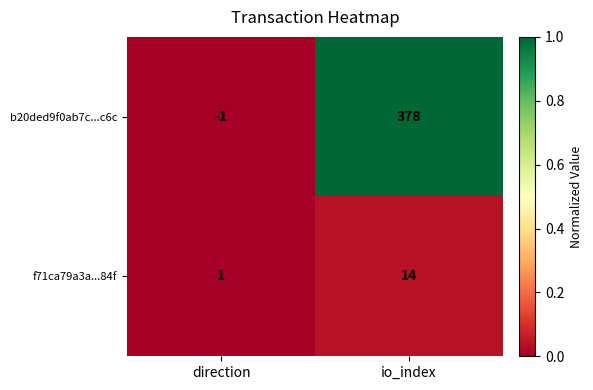

Is it true that b20ded9f0ab7c...c6c equals 378 at io_index?

True